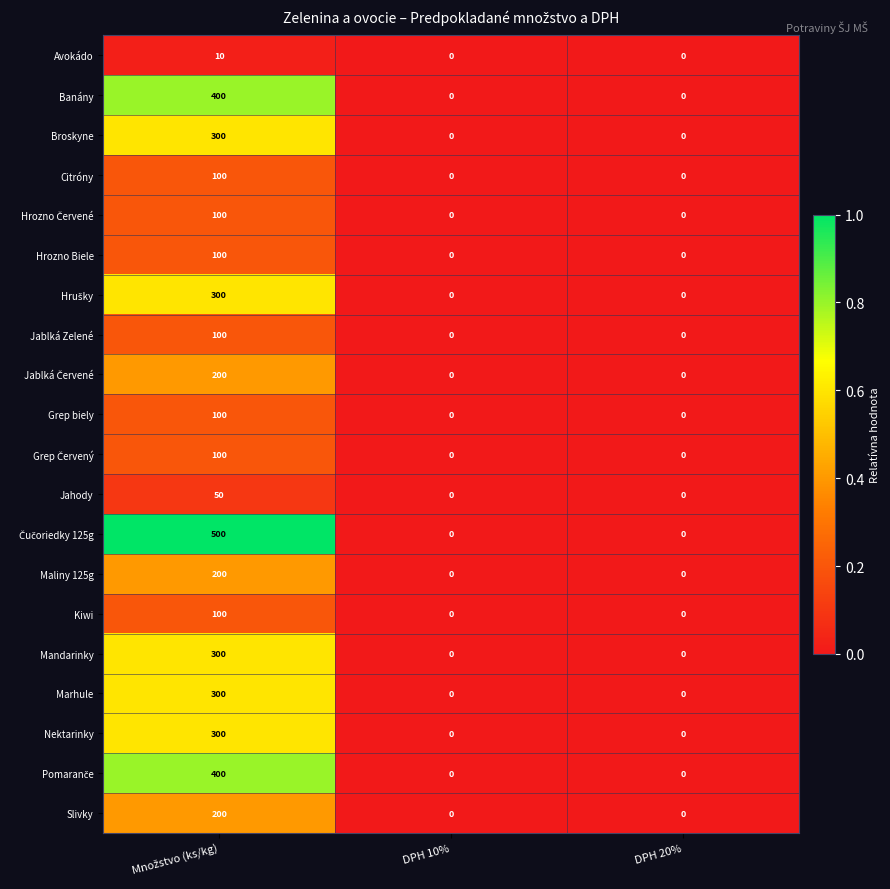

What is the greatest value displayed?

500